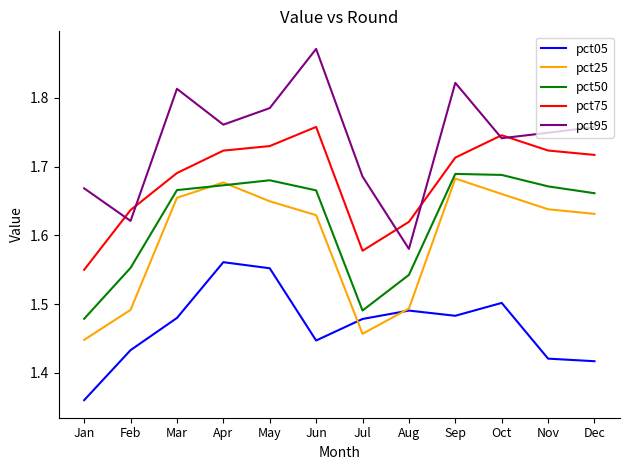

At which label is pct95 closest to 1?

Aug